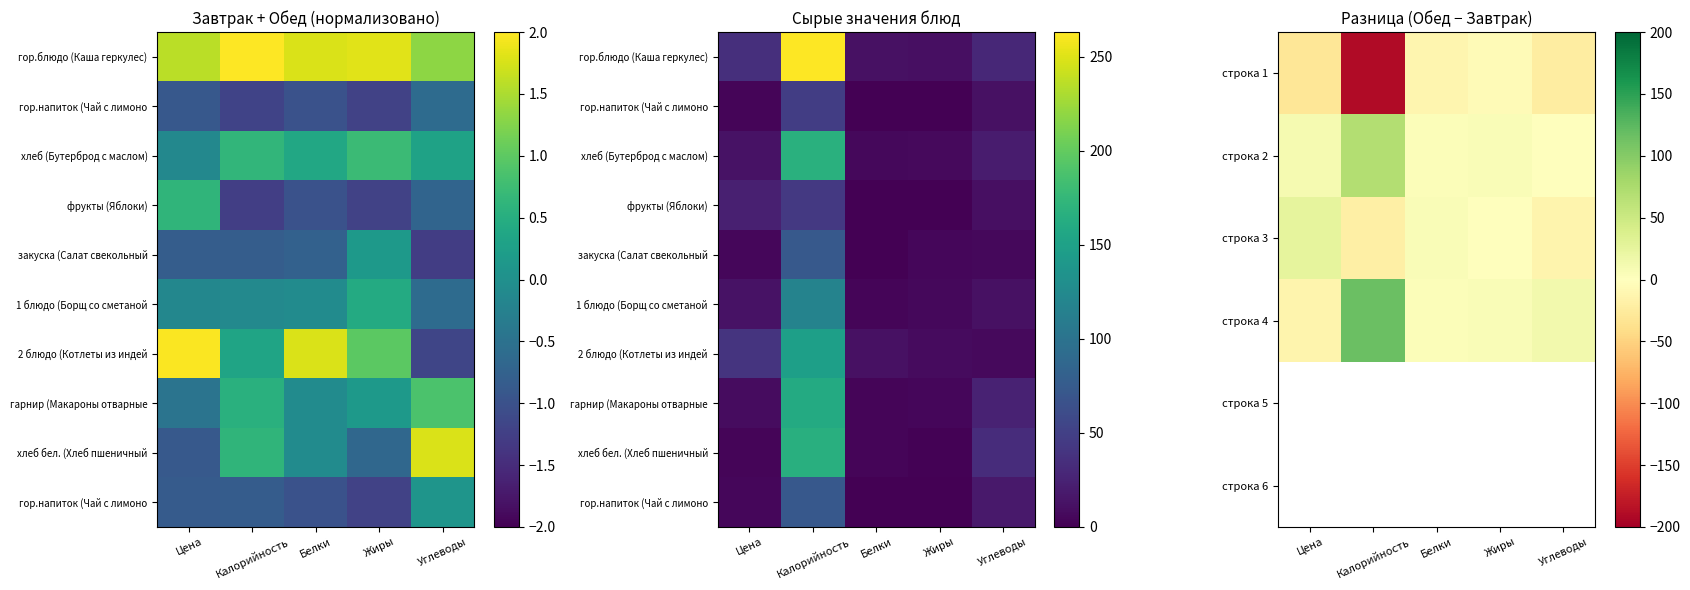

Between Калорийность and Белки, which is larger?

Белки